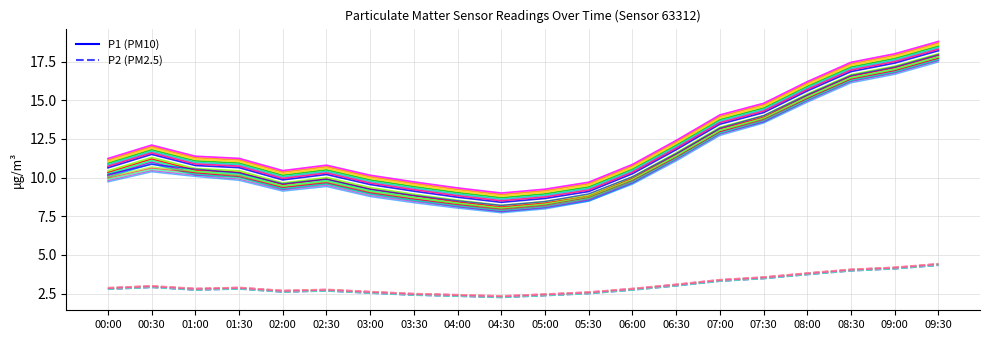

What is the highest value of the P1 series?

18.2